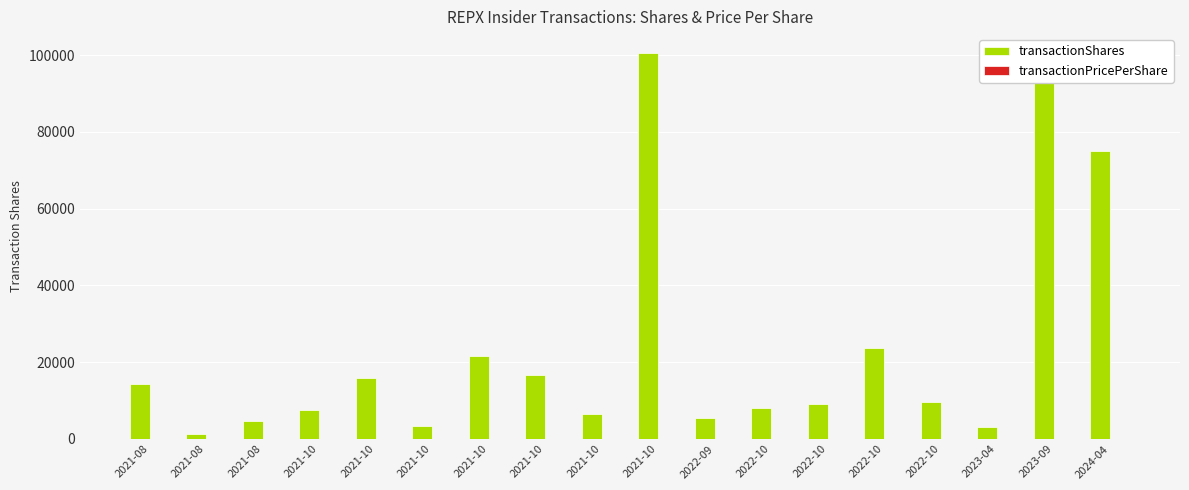

At which category does the chart reach its minimum across all series?

2022-09